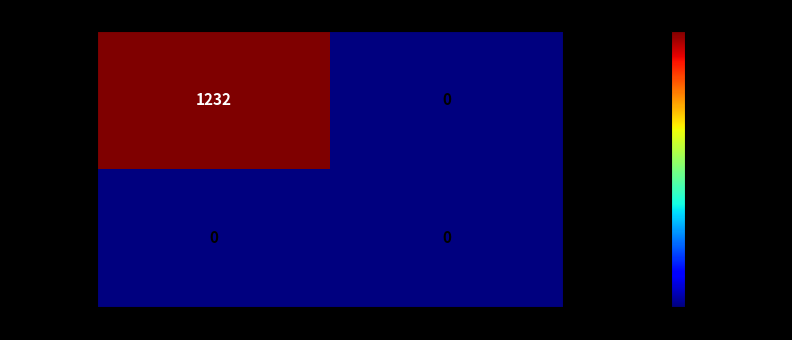

What value does the f71ba477c7a1… series have at -1 (outgoing), to the nearest 10?

1230